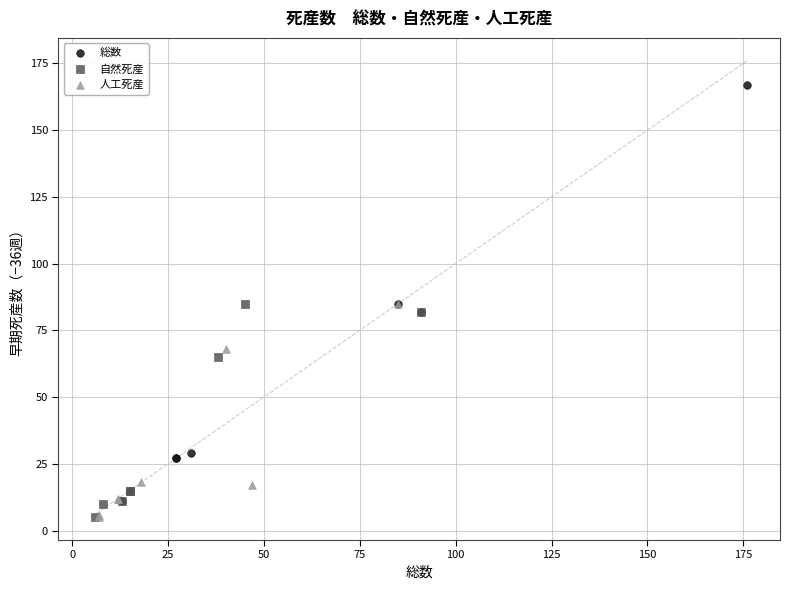

Which series has the widest spread of Y values?

総数